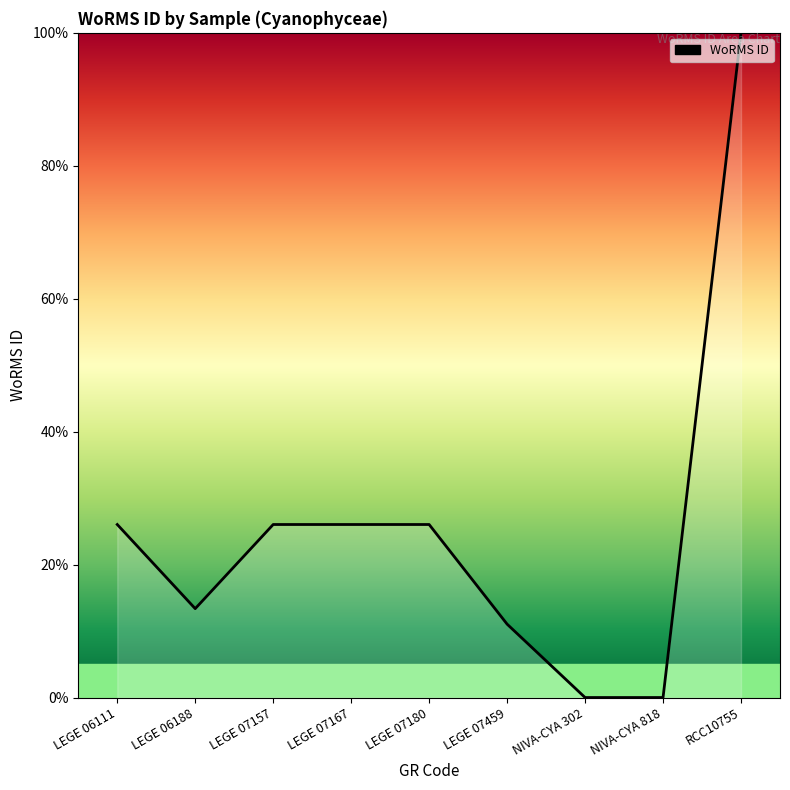

Is it true that the value at LEGE 07157 is 46.5?

False